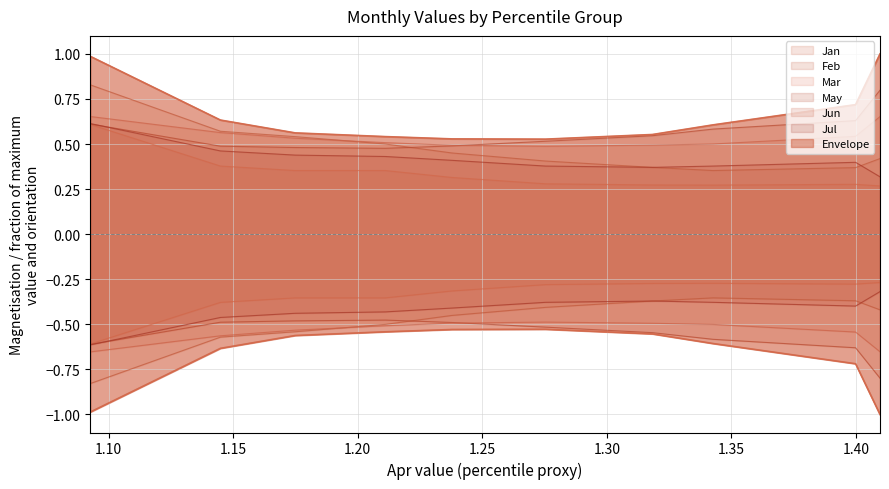

Which series ends up on top after the final intersection of Jul and Feb?

Feb